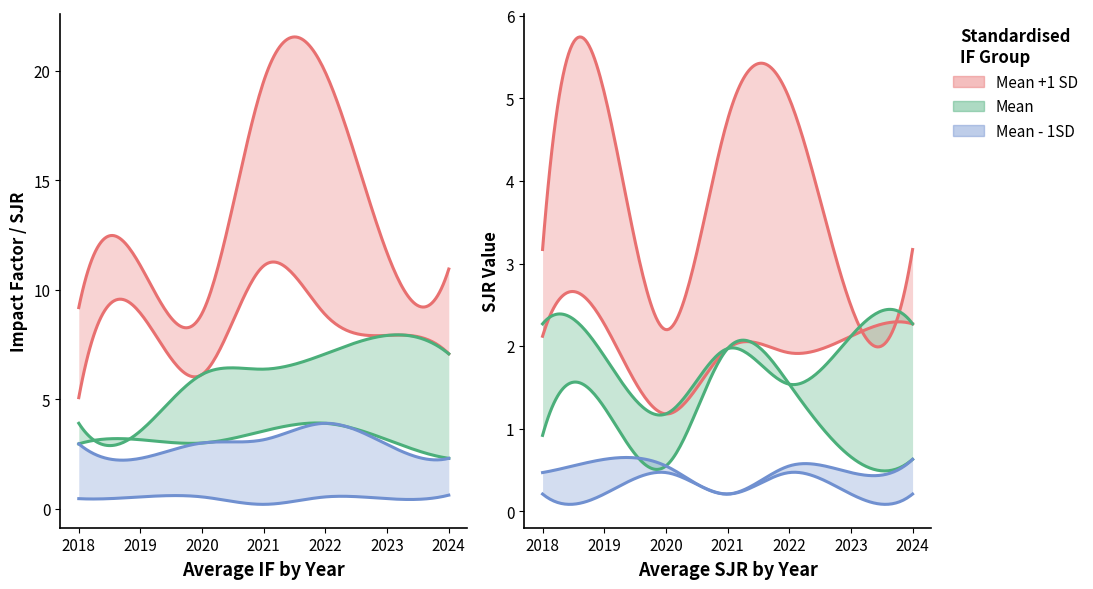

True or false: Mean +1 SD has more than 1 interior local peaks.

True